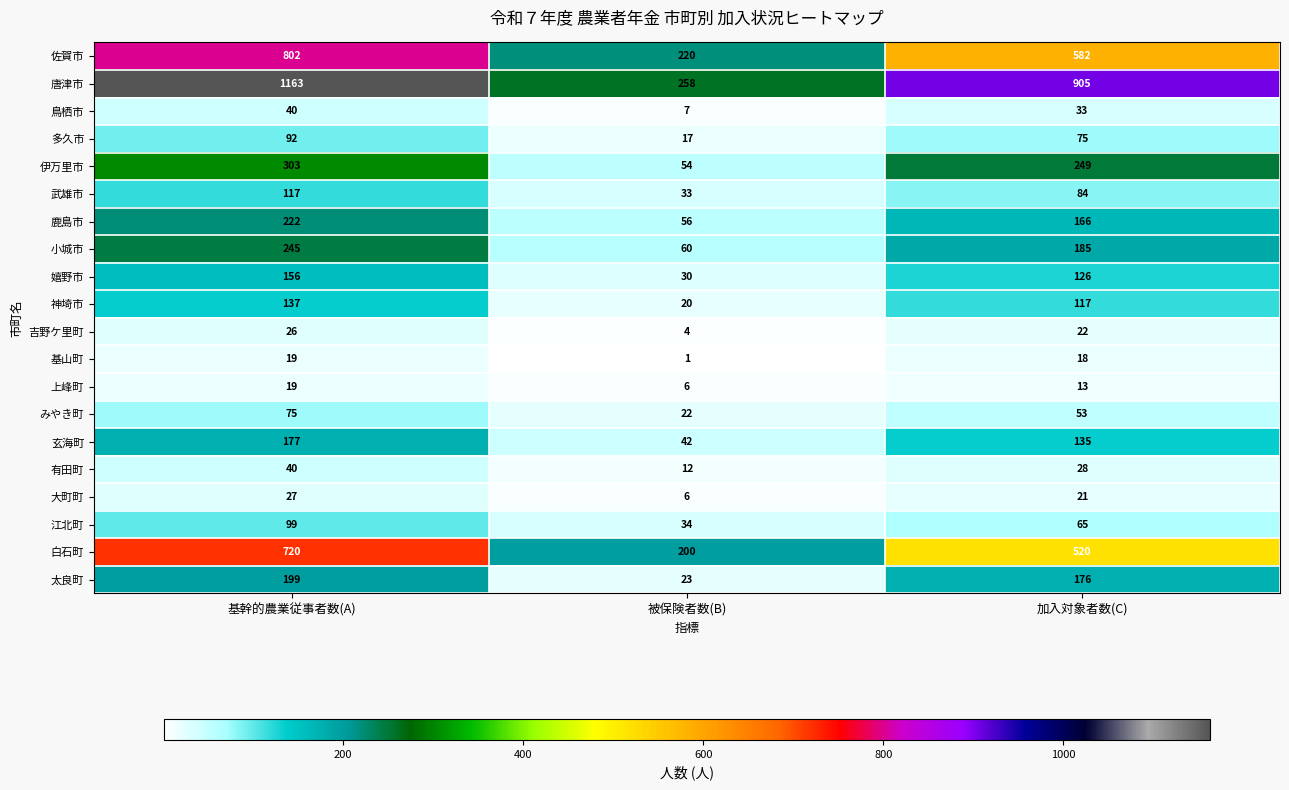

What is the sum of all 吉野ケ里町 values?

52